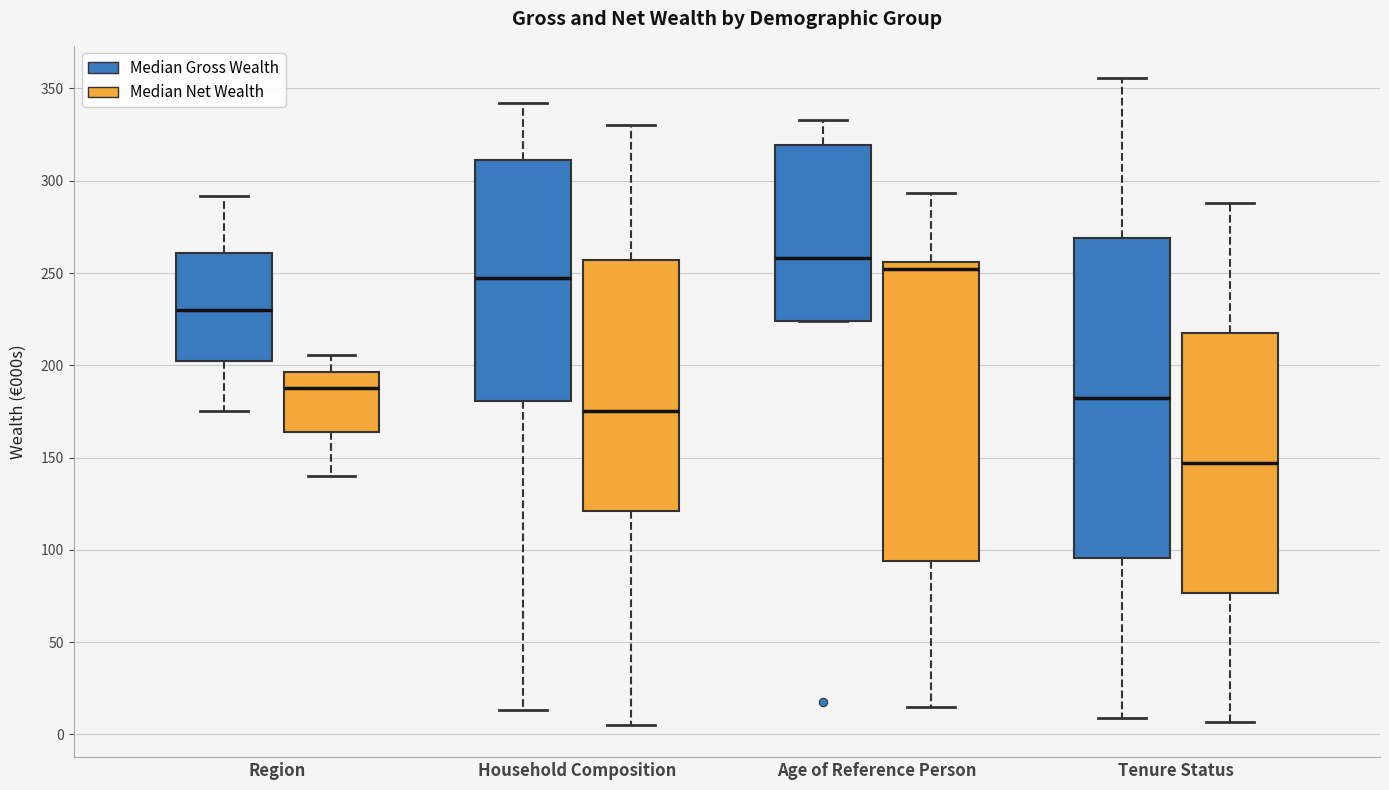

Where does the lower whisker of the box for Tenure Status (Median Net Wealth) end on the y-axis? The values are not printed on the chart, so give them approximately, as read against the axis.

5